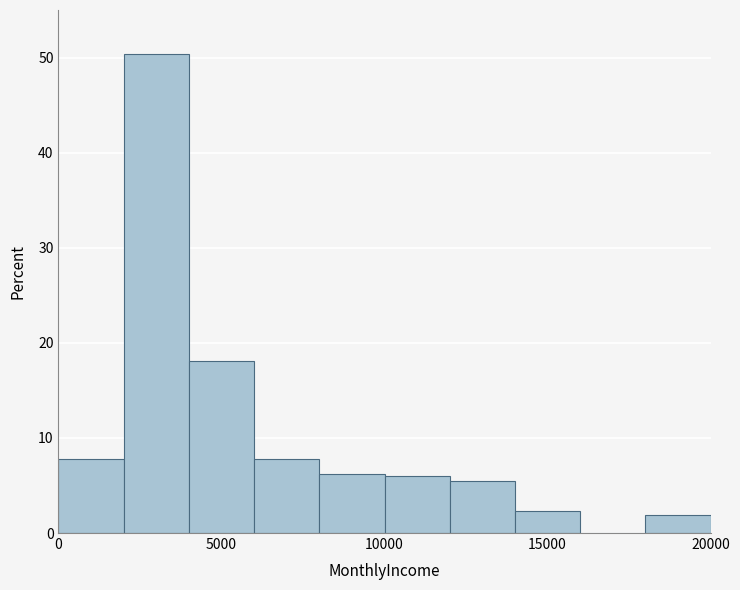

Which range on the x-axis has the tallest bar?

2000 to 4000